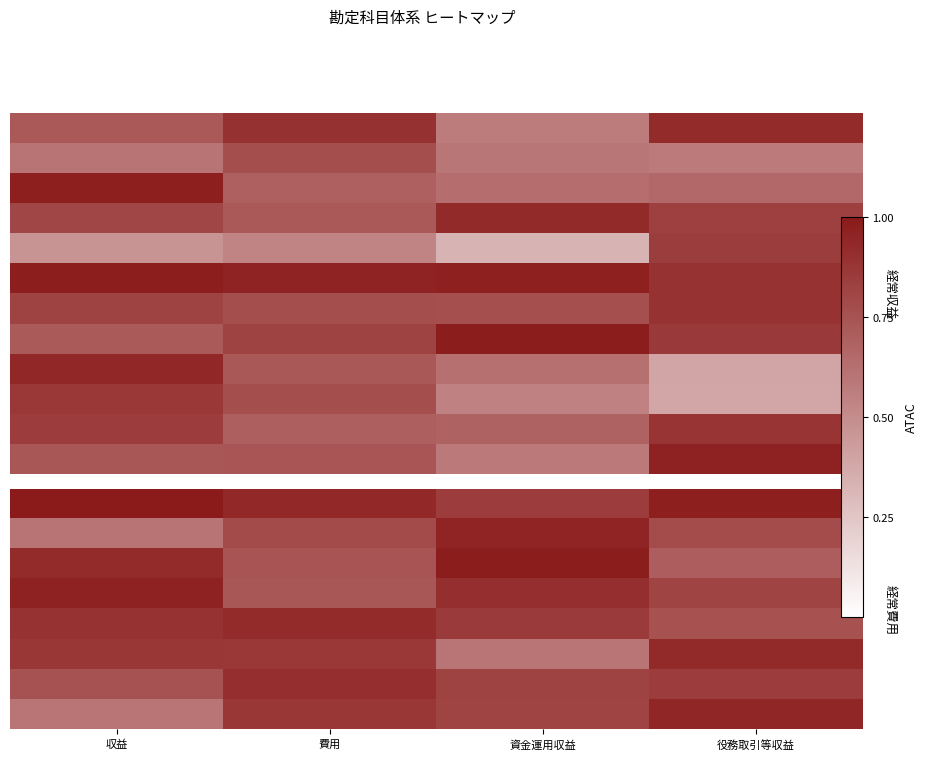

How many categories are shown in the chart?

4